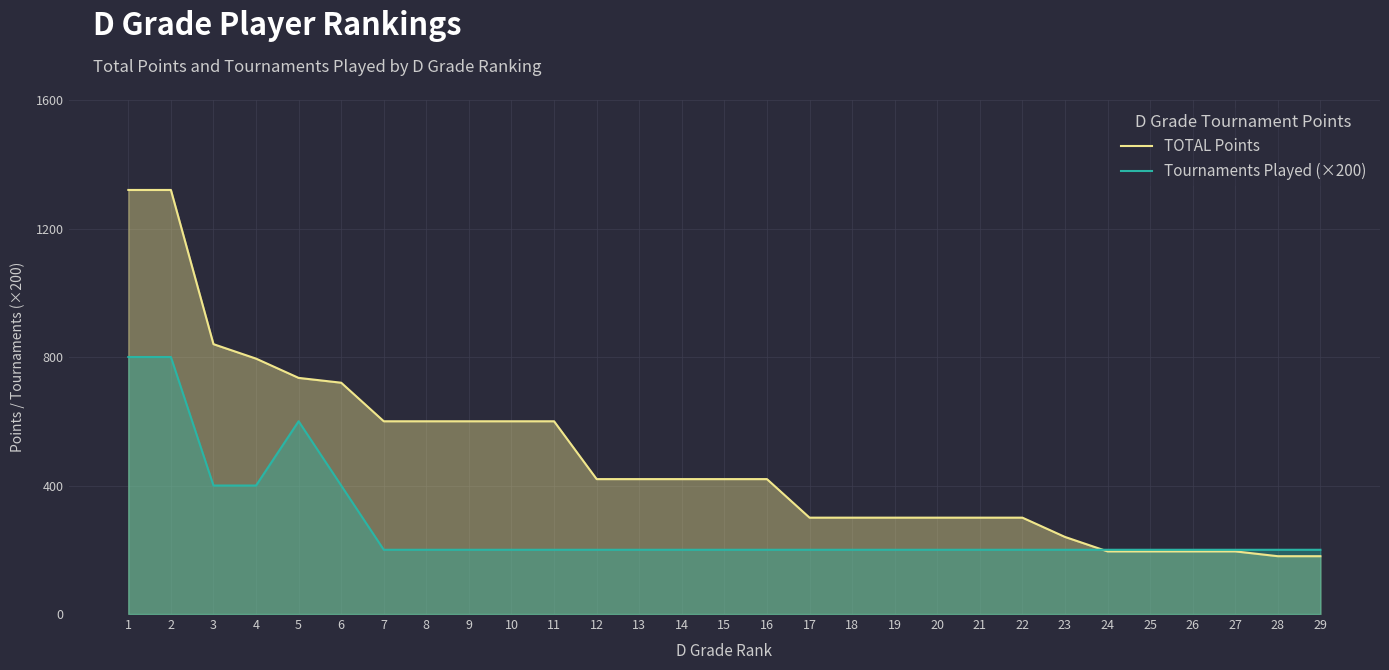

Between which two adjacent categories do Tournaments Played (×200) and TOTAL Points first intersect?

23 and 24